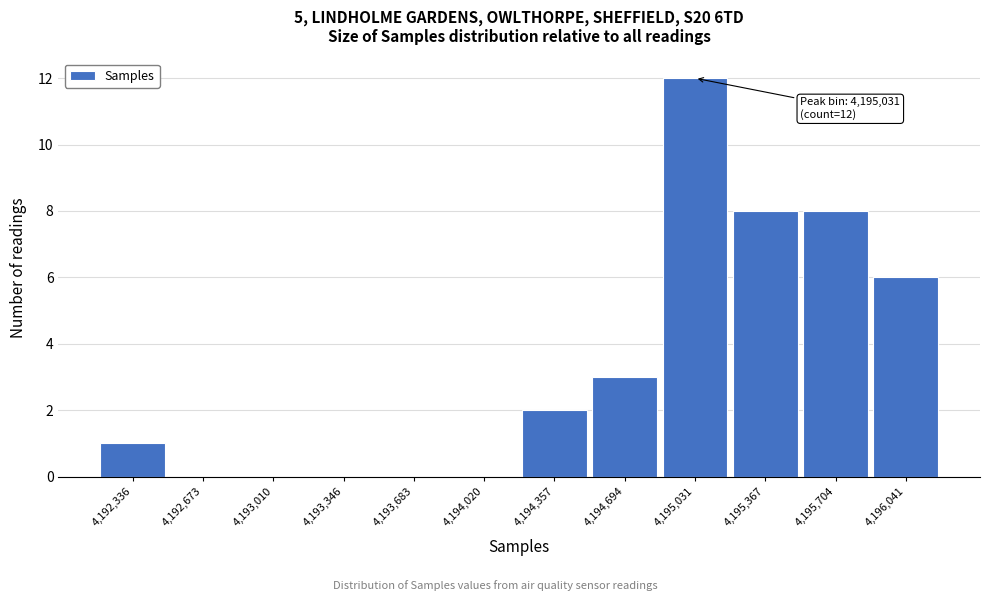

Which range on the x-axis has the tallest bar?

4194850 to 4195200